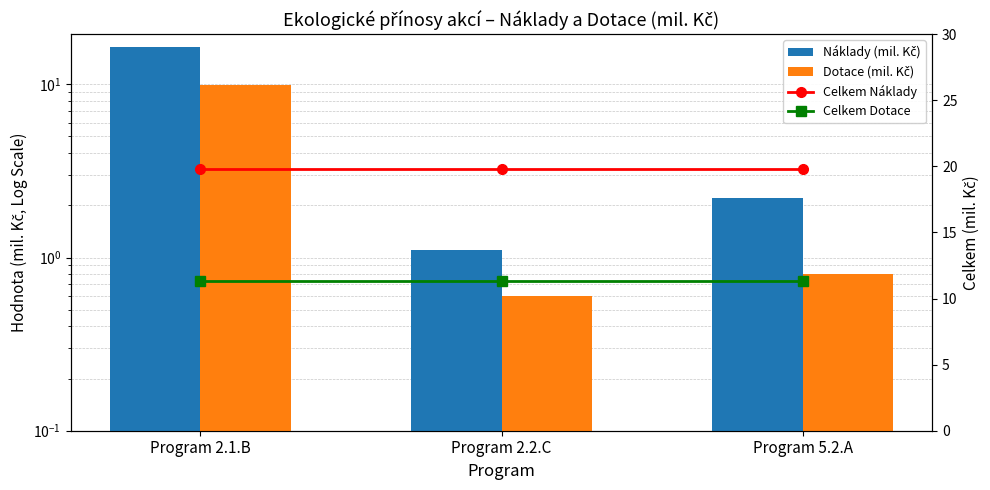

What are all the series names shown in the legend?

Náklady (mil. Kč), Dotace (mil. Kč), Celkem Náklady, Celkem Dotace